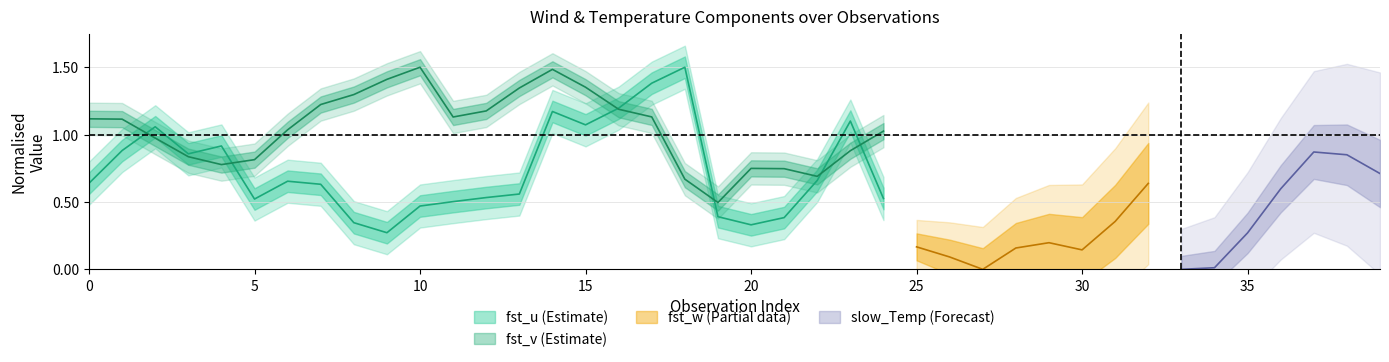

At which category does fst_u reach its first local valley?

3